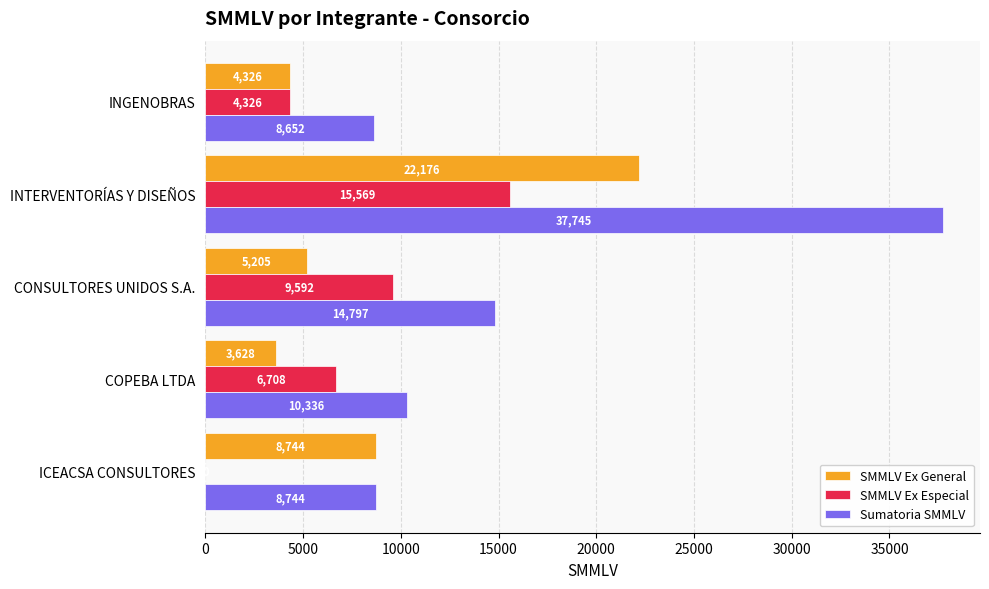

Is the value of SMMLV Ex Especial at INTERVENTORÍAS Y DISEÑOS greater than the value of SMMLV Ex General at INGENOBRAS?

Yes